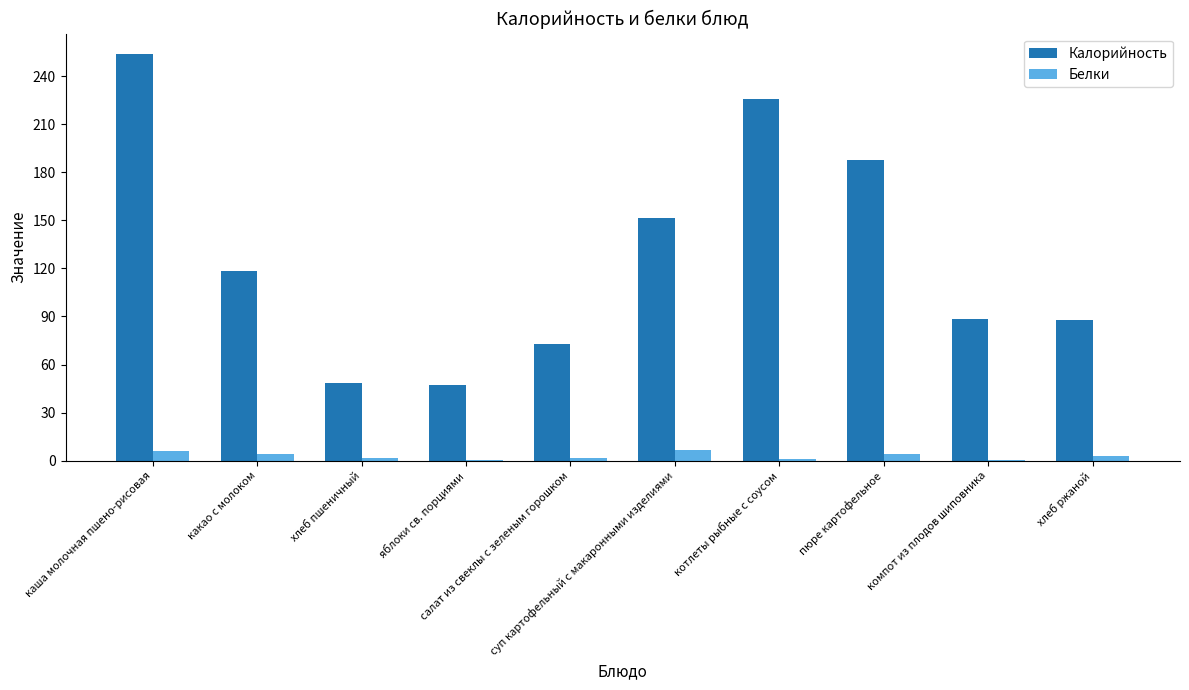

What is the greatest value displayed?

253.8